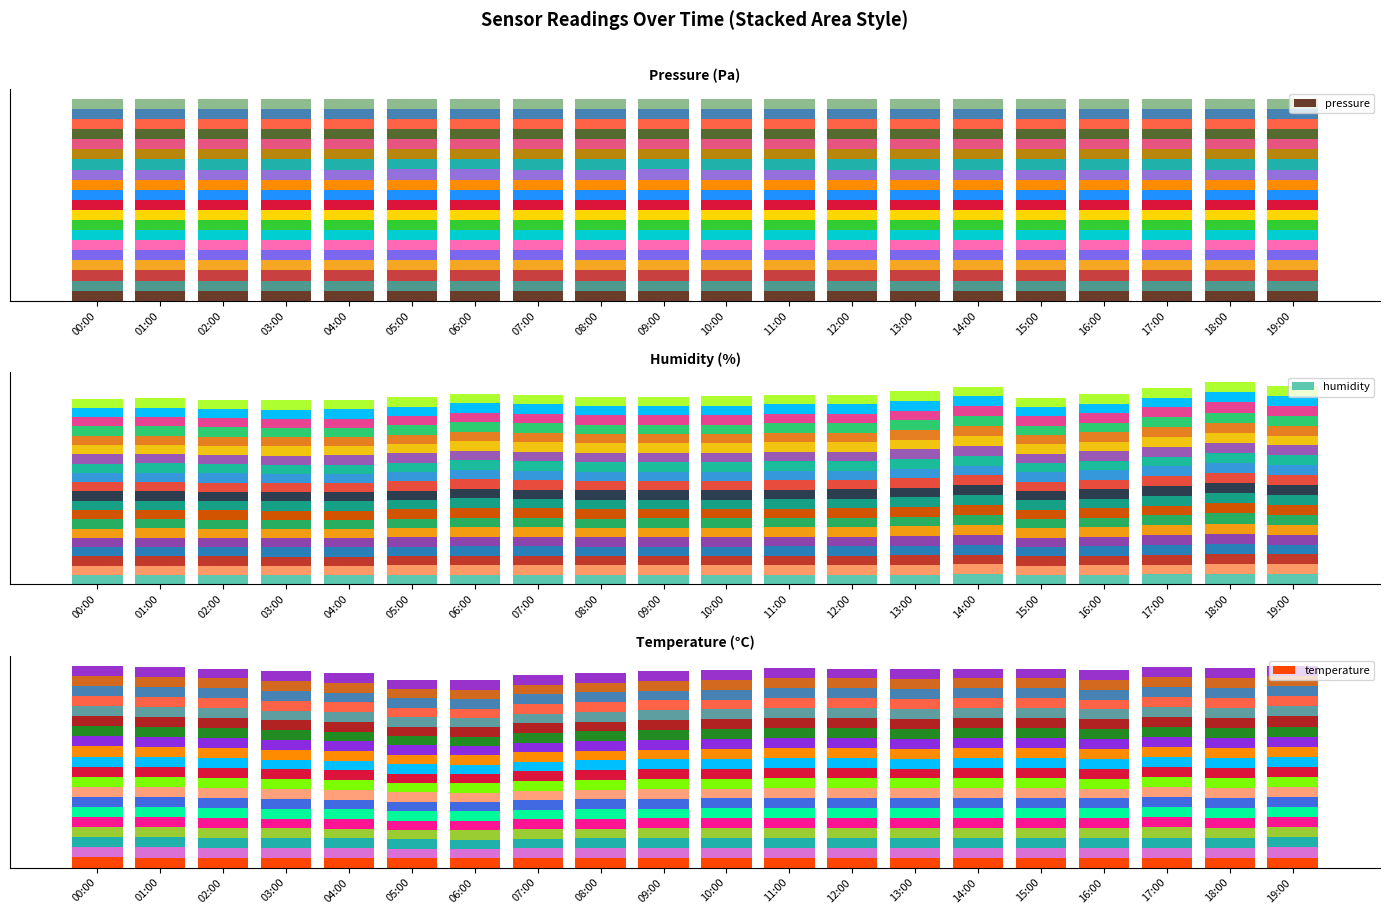

Reading left to right, transcribe all the data shown in this chart.

pressure: 00:00=0.0	01:00=0.0	02:00=0.0	03:00=0.0	04:00=0.0	05:00=0.0	06:00=0.1	07:00=0.0	08:00=0.0	09:00=0.0	10:00=0.0	11:00=0.0	12:00=0.0	13:00=0.0	14:00=0.0	15:00=0.0	16:00=0.0	17:00=0.0	18:00=0.0	19:00=0.0
humidity: 00:00=0.0	01:00=0.0	02:00=0.0	03:00=0.0	04:00=0.0	05:00=0.0	06:00=0.0	07:00=0.0	08:00=0.0	09:00=0.0	10:00=0.0	11:00=0.0	12:00=0.0	13:00=0.0	14:00=0.0	15:00=0.0	16:00=0.0	17:00=0.0	18:00=0.1	19:00=0.0
temperature: 00:00=0.1	01:00=0.0	02:00=0.0	03:00=0.0	04:00=0.0	05:00=0.0	06:00=0.0	07:00=0.0	08:00=0.0	09:00=0.0	10:00=0.0	11:00=0.0	12:00=0.0	13:00=0.0	14:00=0.0	15:00=0.0	16:00=0.0	17:00=0.0	18:00=0.0	19:00=0.0